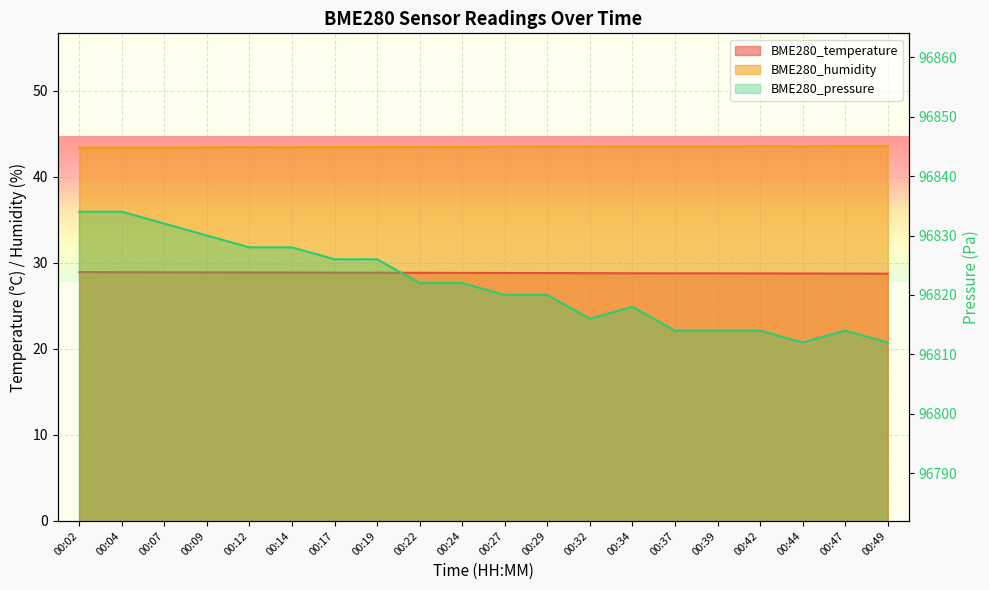

At which label is BME280_humidity closest to 43?

00:02